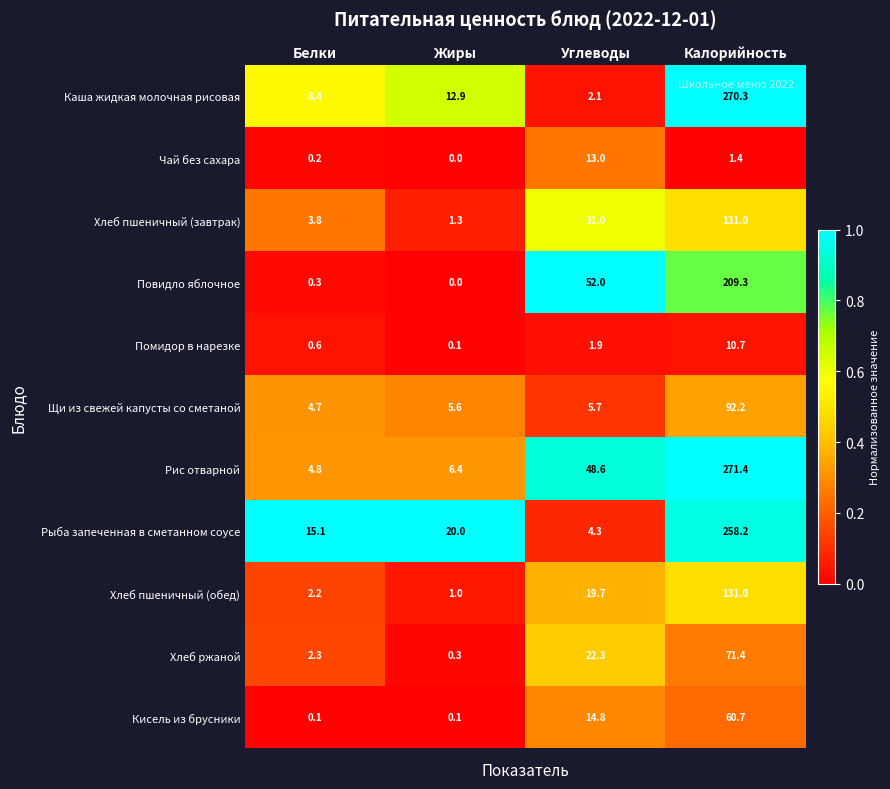

At which label is Чай без сахара closest to 6?

Калорийность